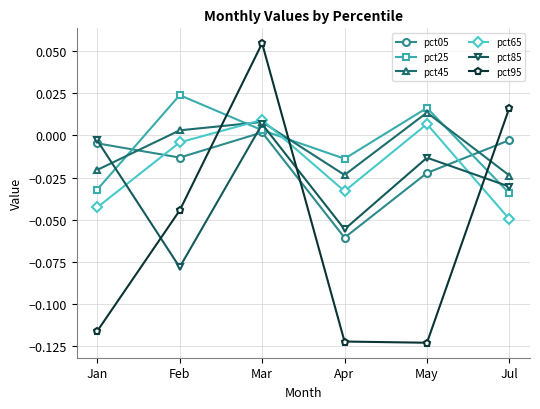

Which series has the widest spread of values?

pct95